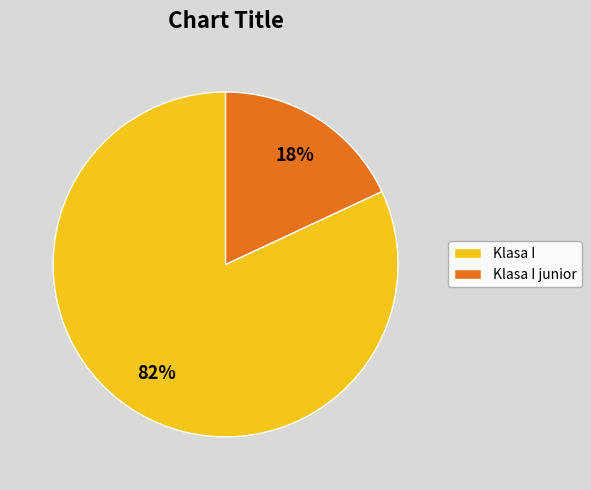

To the nearest percent, what is the difference between the largest and smallest slice percentages?

64%